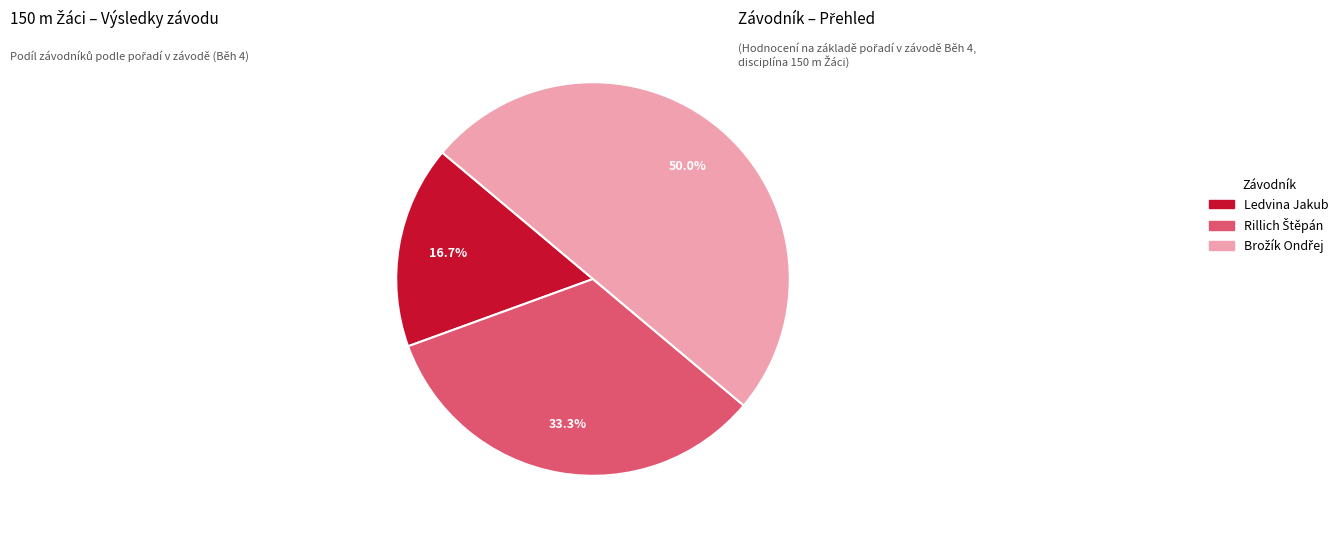

Which slice is the smallest?

Ledvina Jakub